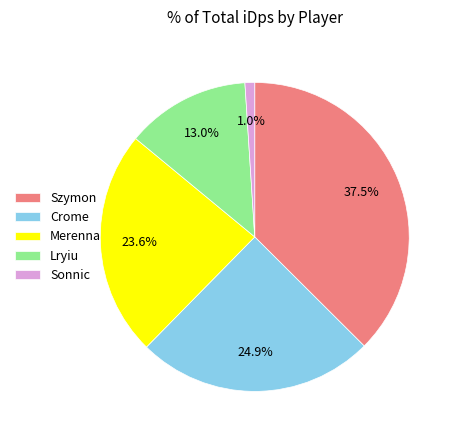

Which slice is the largest?

Szymon